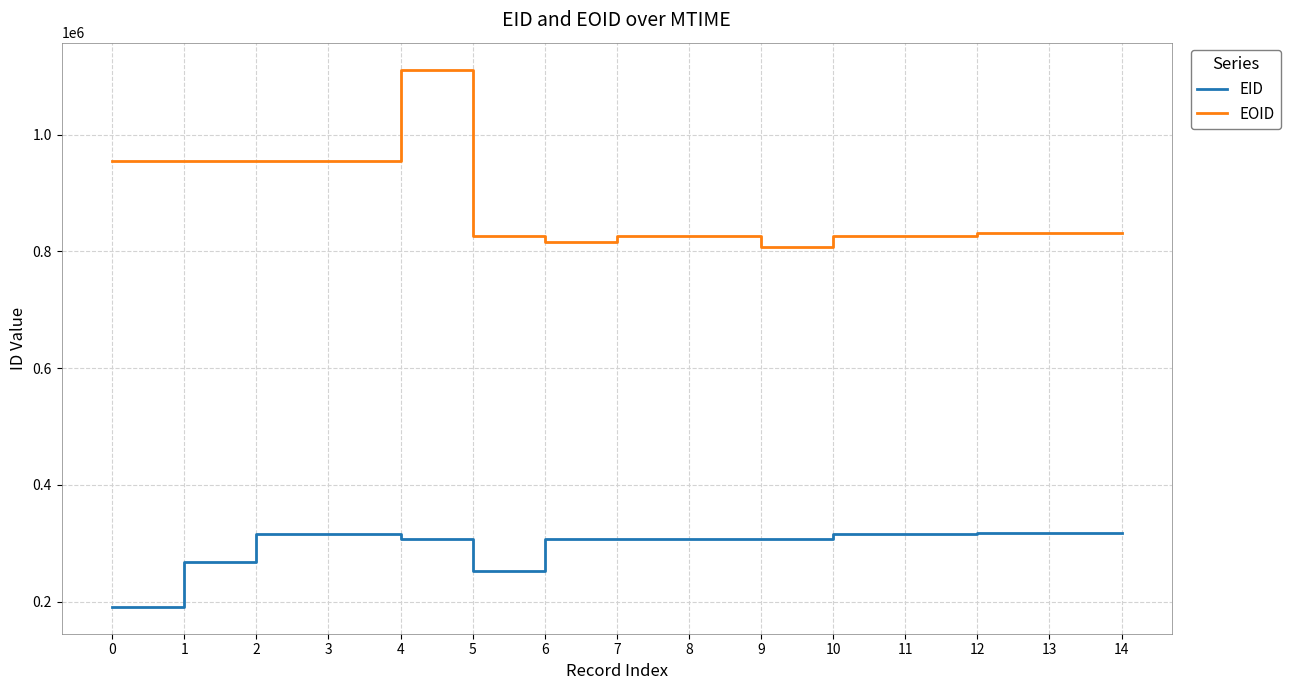

Rank the series by their maximum value, from lowest to highest.

EID, EOID